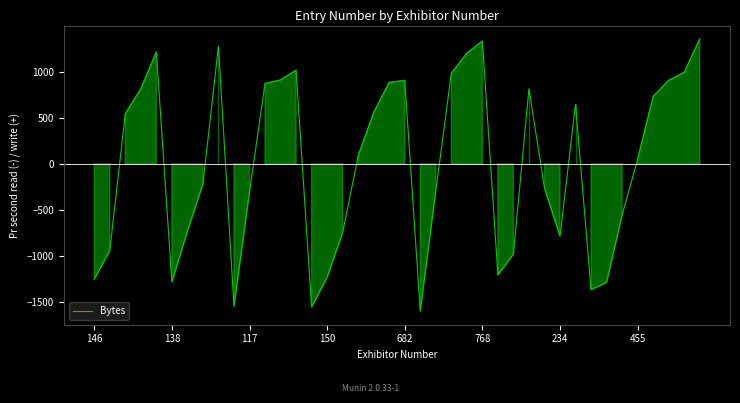

What is the difference between the maximum and minimum values?

2947.0